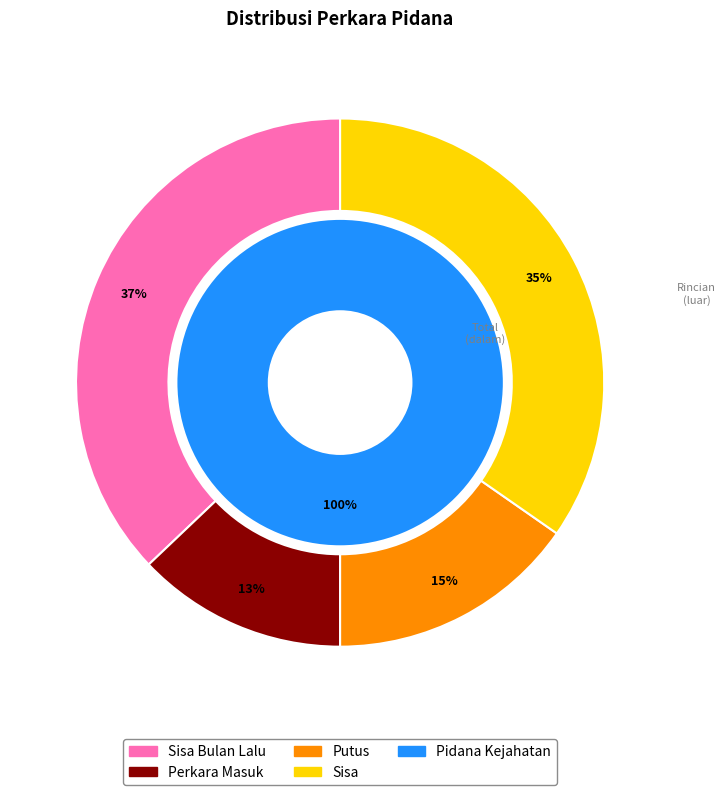

Combined, what portion of the pie is Pidana Kejahatan and Pidana Pelanggaran?

100.0%